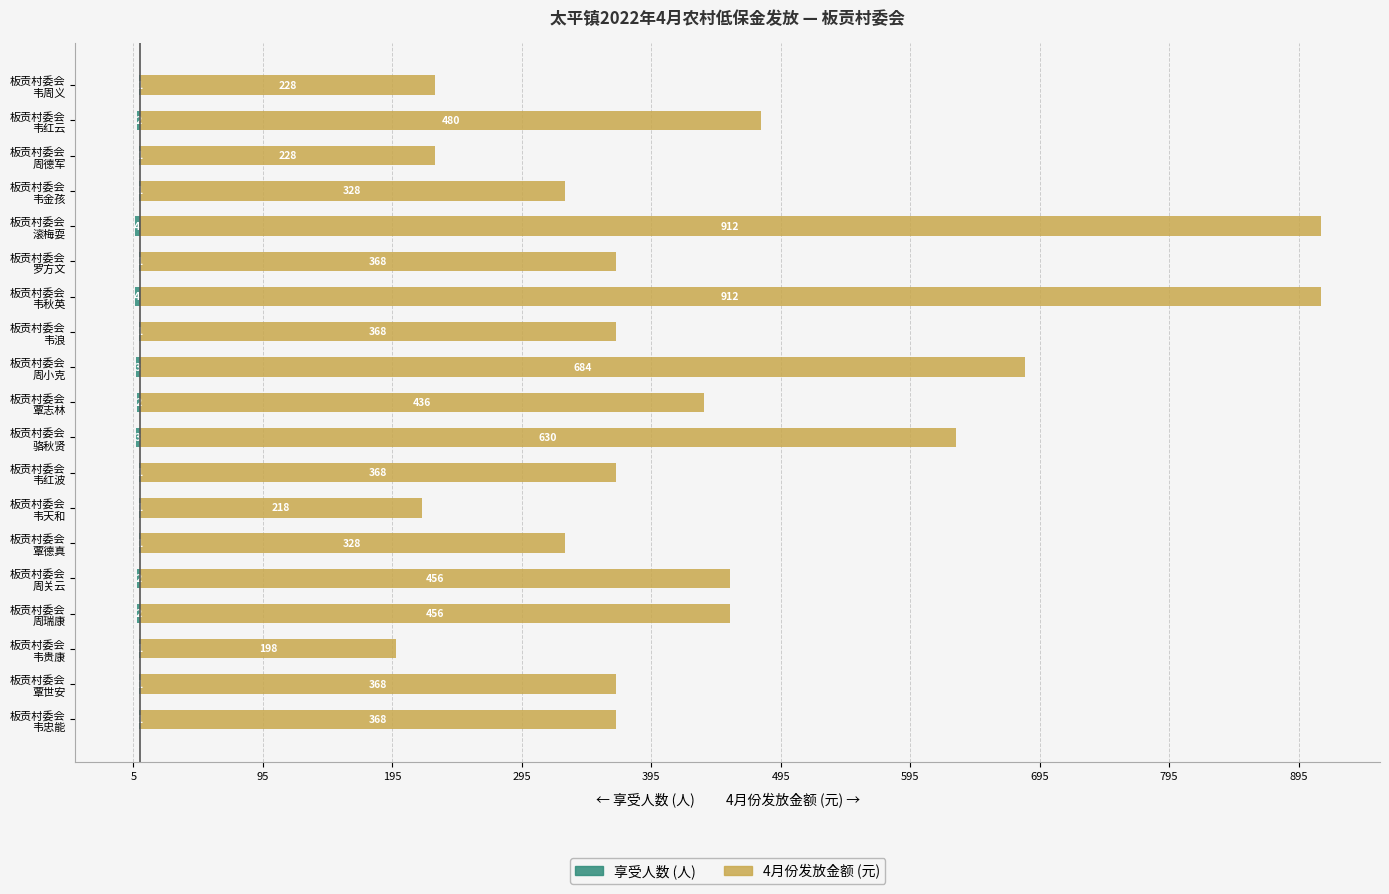

Rank the series at 板贡村委会 韦秋英 from lowest to highest value.

享受人数, 4月份发放金额(元)